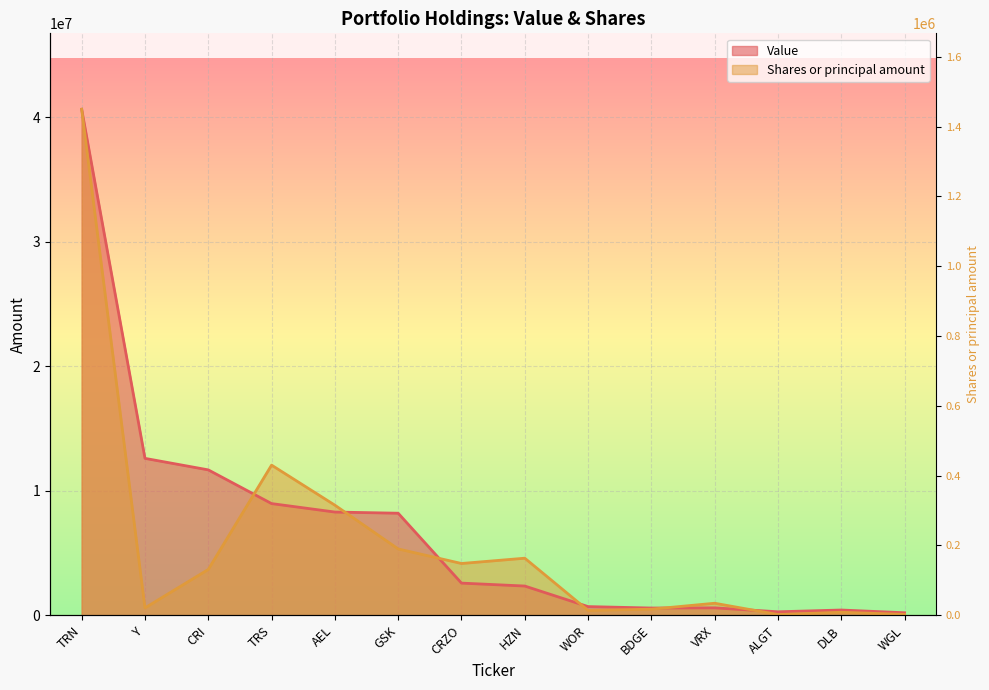

In Shares or principal amount, how many points are higher than both neighbors (excluding endpoints)?

4